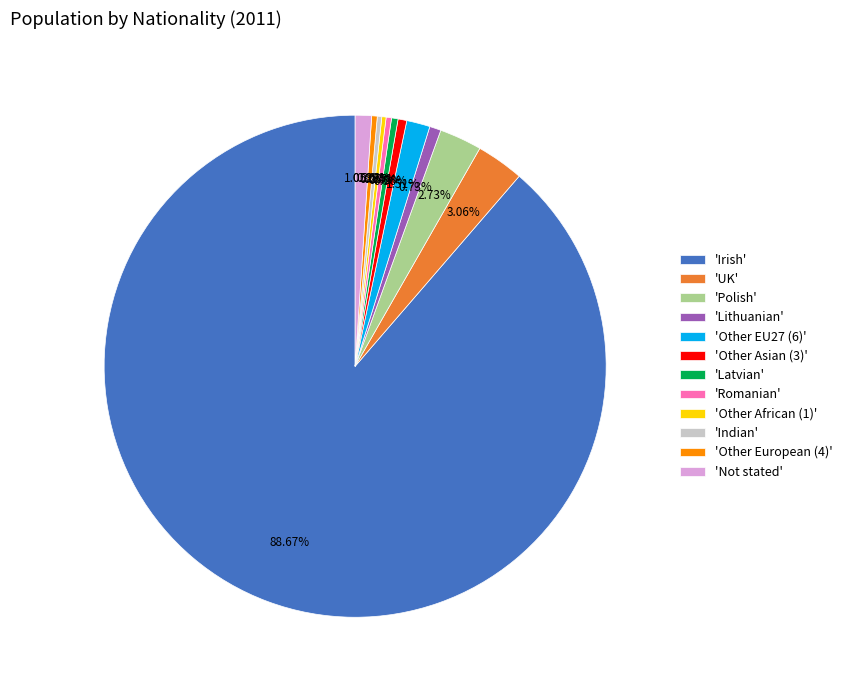

To the nearest percent, what is the average slice percentage?

8%